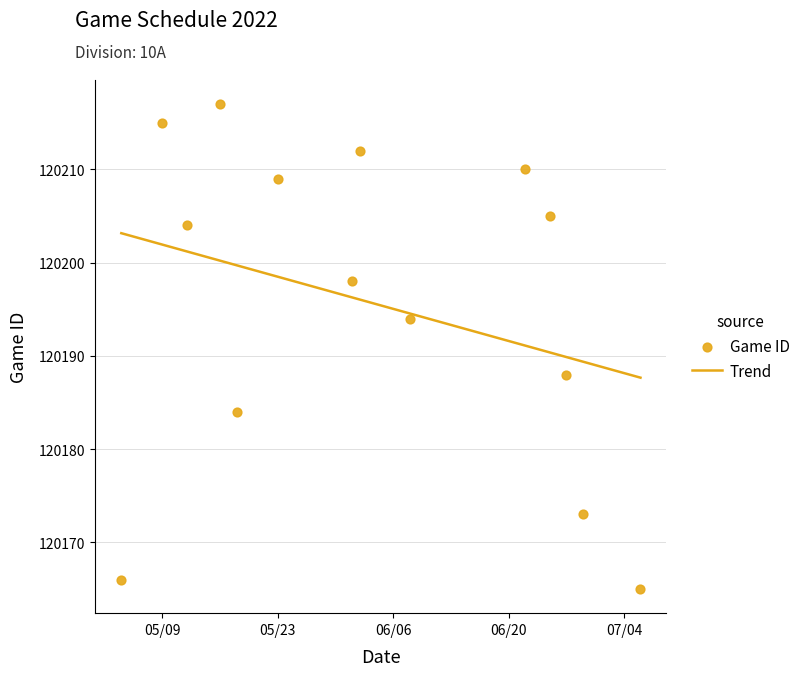

What are all the series names shown in the legend?

Trend, Game ID